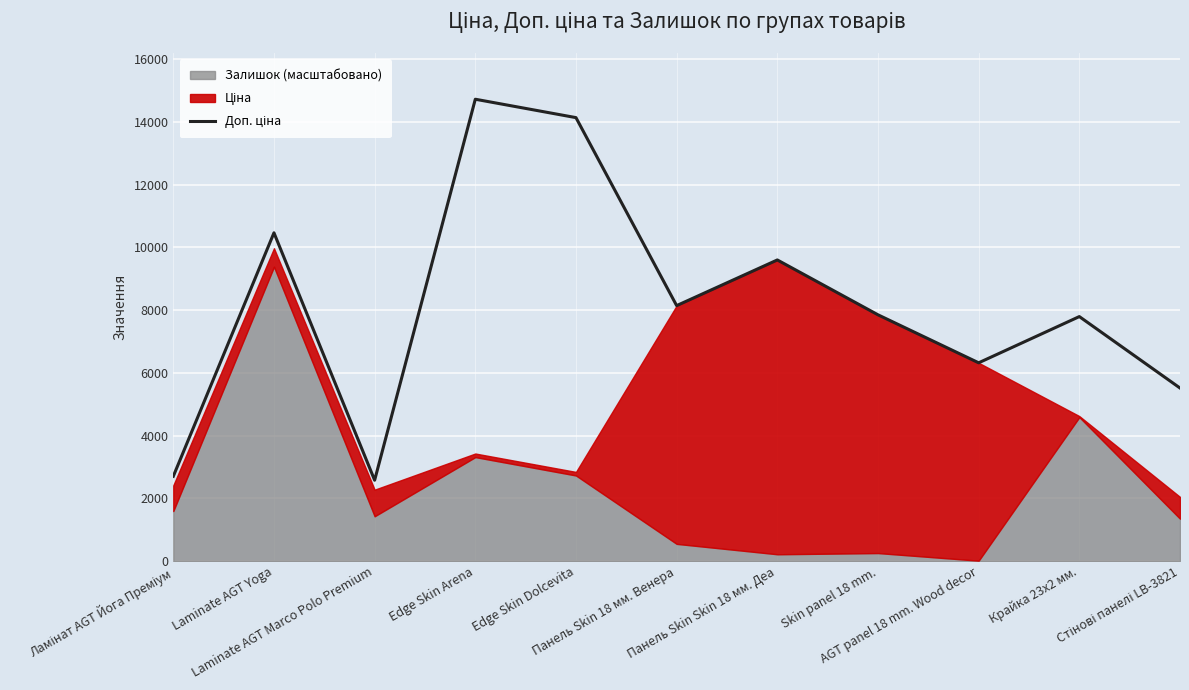

What is the label of the 3rd point from the right?

AGT panel 18 mm. Wood decor